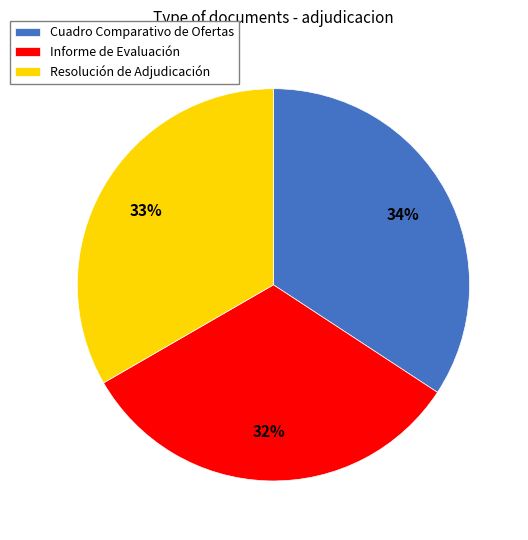

To the nearest percent, what is the average slice percentage?

33%